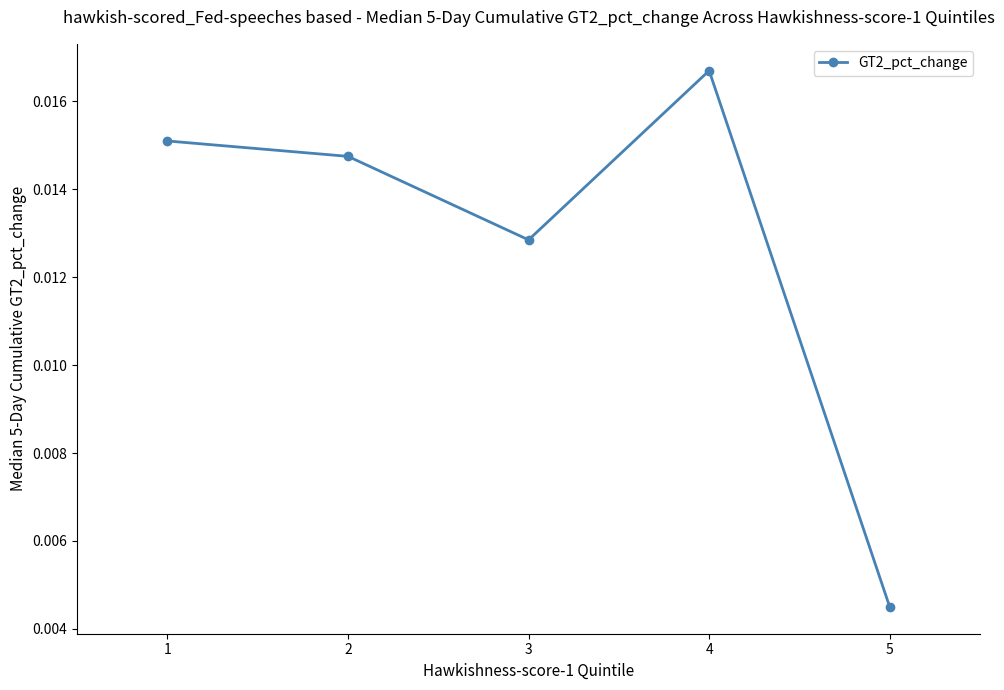

Between 4 and 1, which is larger?

4